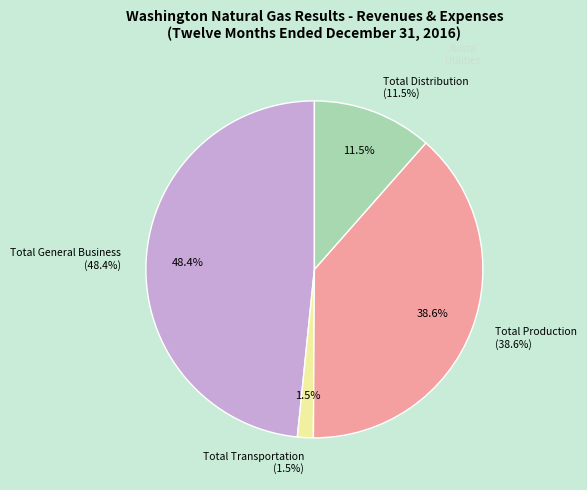

Do Total Distribution and Total Transportation together represent more than half of the pie?

No